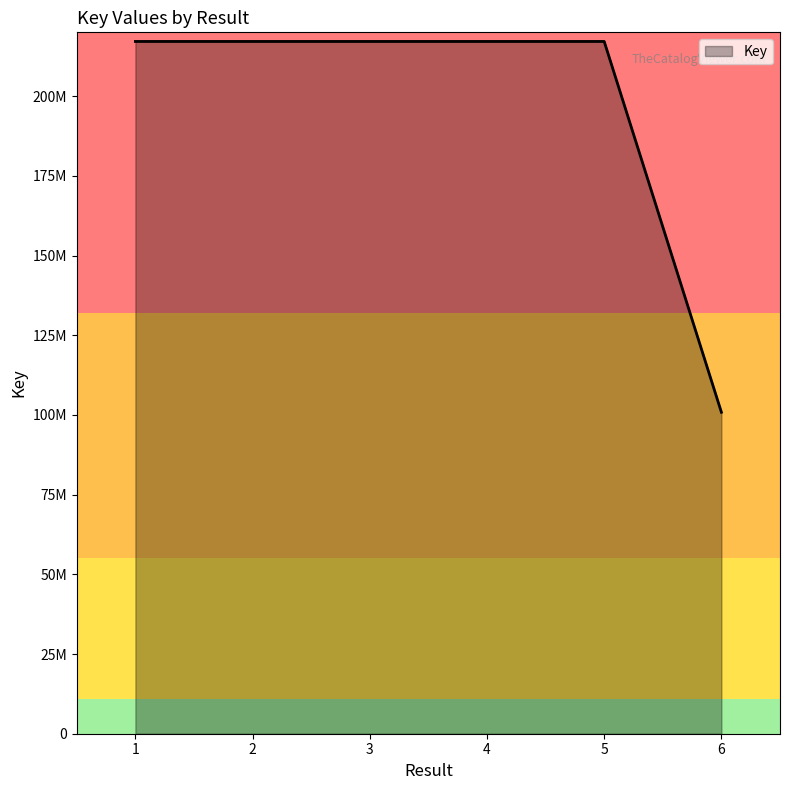

Read the value at 6, to the nearest 50.

100835400